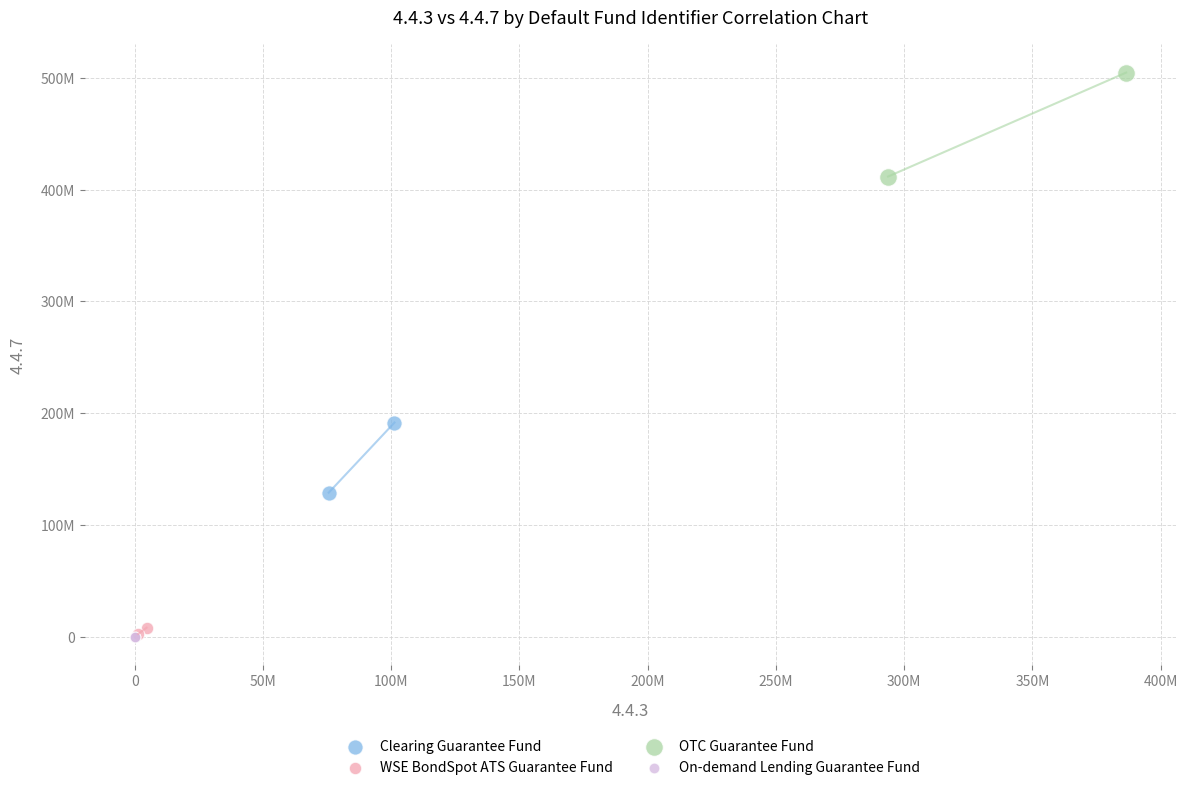

What are all the series names shown in the legend?

Clearing Guarantee Fund, WSE BondSpot ATS Guarantee Fund, OTC Guarantee Fund, On-demand Lending Guarantee Fund